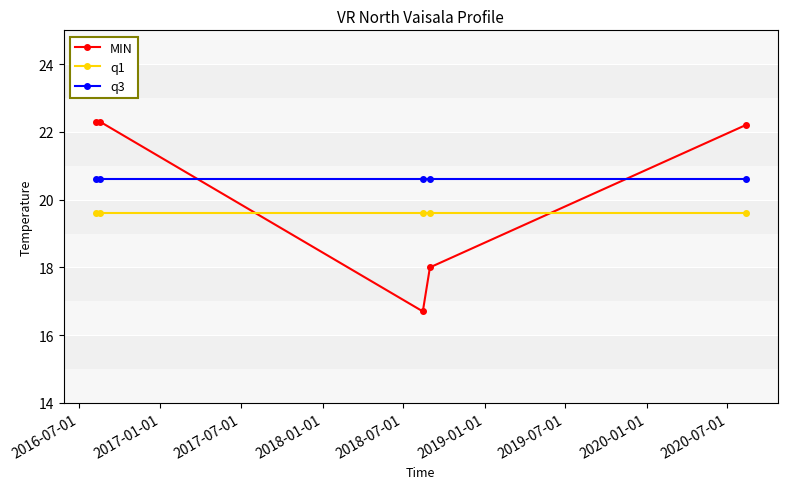

What are all the series names shown in the legend?

MIN, q1, q3